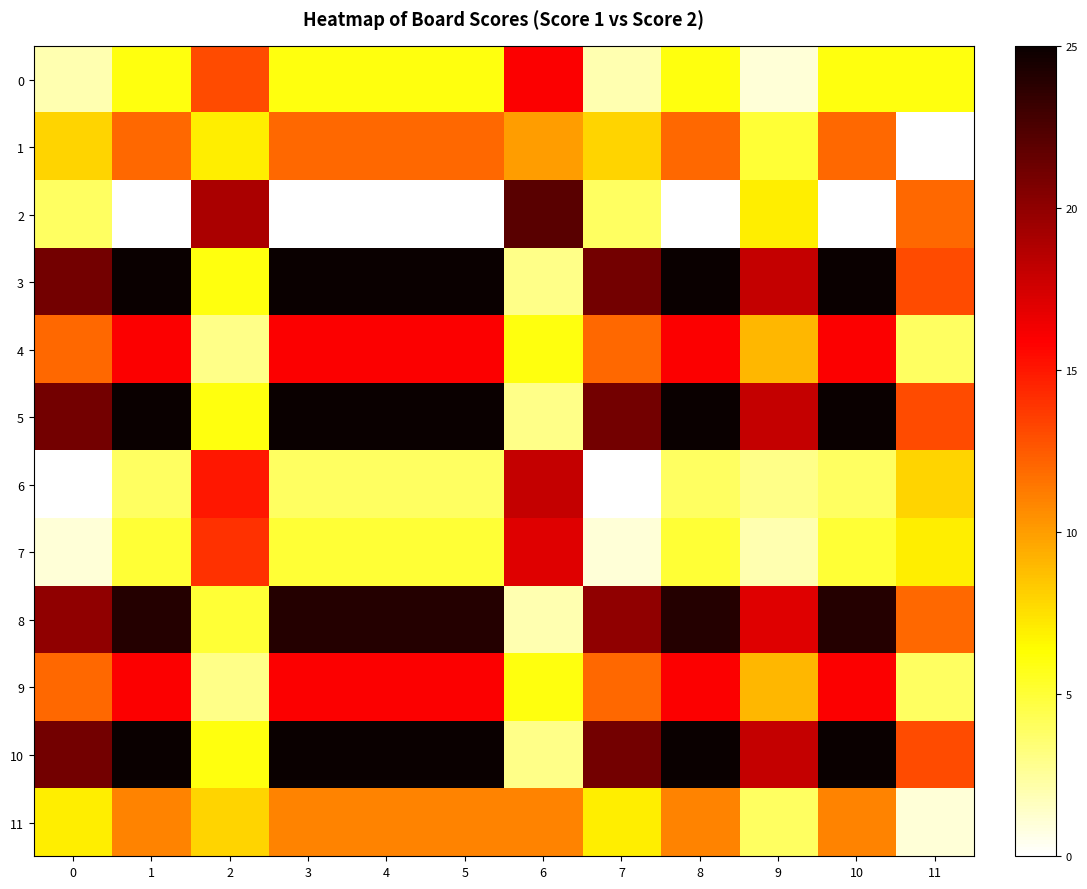

Reading left to right, what are all the values shown in this chart?

0: 0=2	1=6	2=13	3=6	4=6	5=6	6=16	7=2	8=6	9=1	10=6	11=6
1: 0=8	1=12	2=7	3=12	4=12	5=12	6=10	7=8	8=12	9=5	10=12	11=0
2: 0=4	1=0	2=19	3=0	4=0	5=0	6=22	7=4	8=0	9=7	10=0	11=12
3: 0=21	1=25	2=6	3=25	4=25	5=25	6=3	7=21	8=25	9=18	10=25	11=13
4: 0=12	1=16	2=3	3=16	4=16	5=16	6=6	7=12	8=16	9=9	10=16	11=4
5: 0=21	1=25	2=6	3=25	4=25	5=25	6=3	7=21	8=25	9=18	10=25	11=13
6: 0=0	1=4	2=15	3=4	4=4	5=4	6=18	7=0	8=4	9=3	10=4	11=8
7: 0=1	1=5	2=14	3=5	4=5	5=5	6=17	7=1	8=5	9=2	10=5	11=7
8: 0=20	1=24	2=5	3=24	4=24	5=24	6=2	7=20	8=24	9=17	10=24	11=12
9: 0=12	1=16	2=3	3=16	4=16	5=16	6=6	7=12	8=16	9=9	10=16	11=4
10: 0=21	1=25	2=6	3=25	4=25	5=25	6=3	7=21	8=25	9=18	10=25	11=13
11: 0=7	1=11	2=8	3=11	4=11	5=11	6=11	7=7	8=11	9=4	10=11	11=1